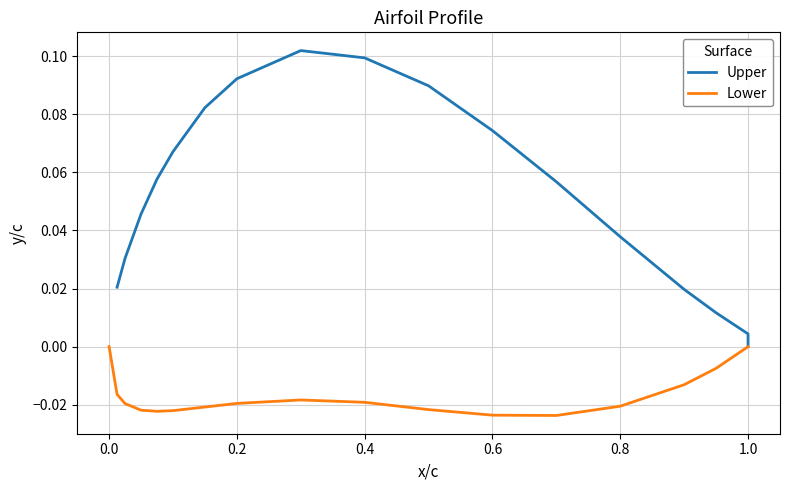

At which category does the chart reach its minimum across all series?

0.6